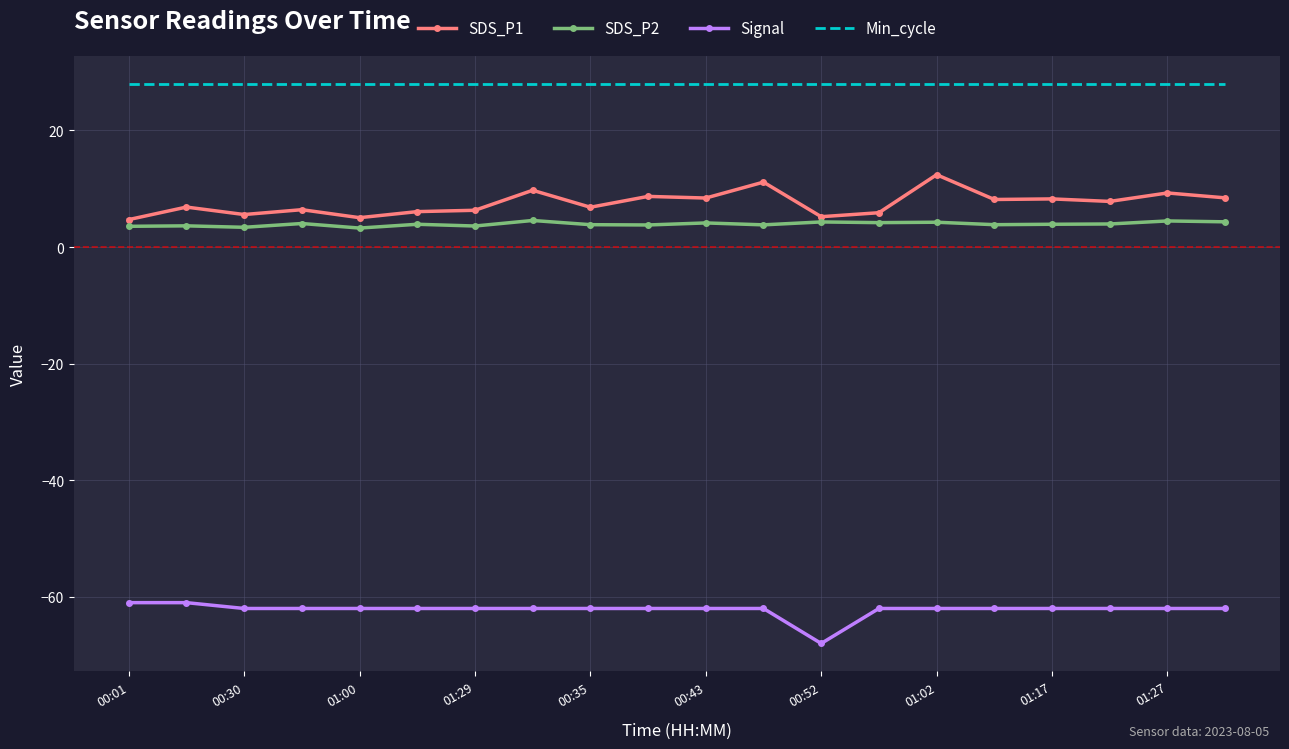

True or false: Min_cycle and SDS_P2 intersect in this chart.

False